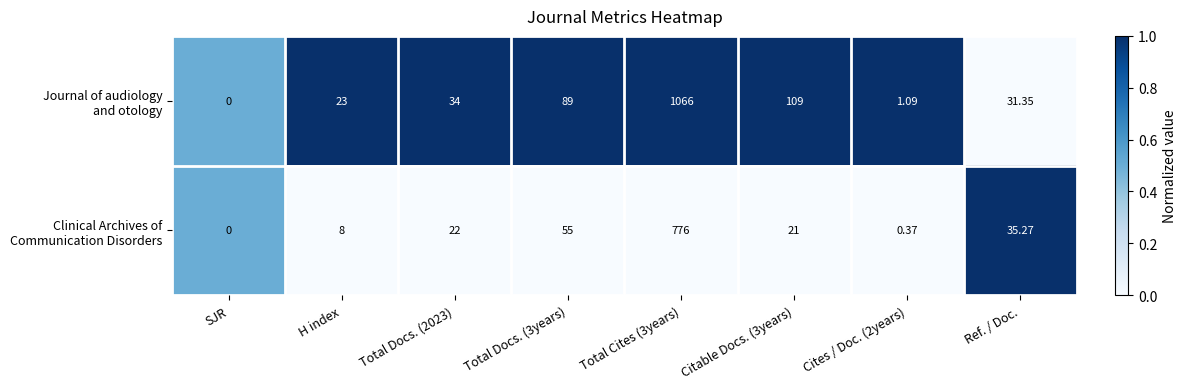

At which category does the chart reach its minimum across all series?

SJR